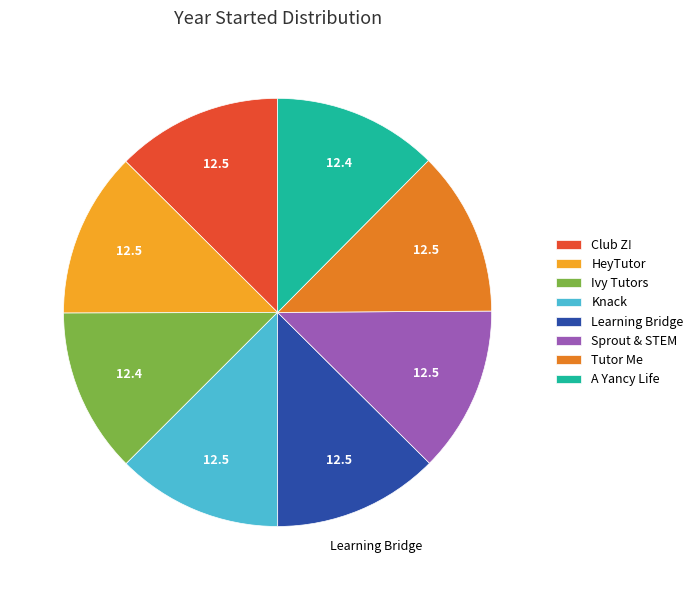

Does Knack represent more than half of the total?

No